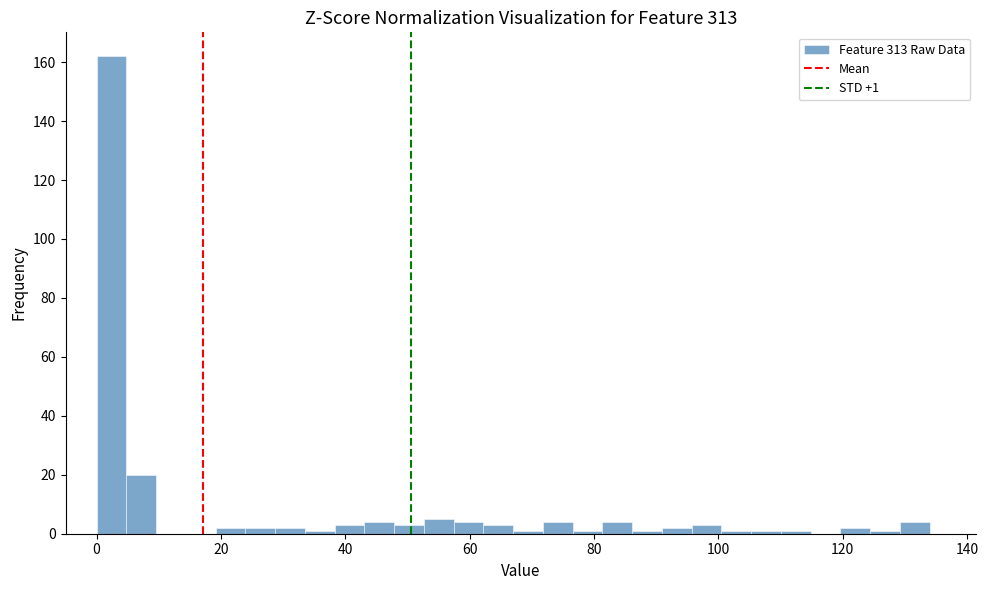

Around what value on the x-axis is the tallest bar? Give the approximate position of its centre, as read against the axis.

2